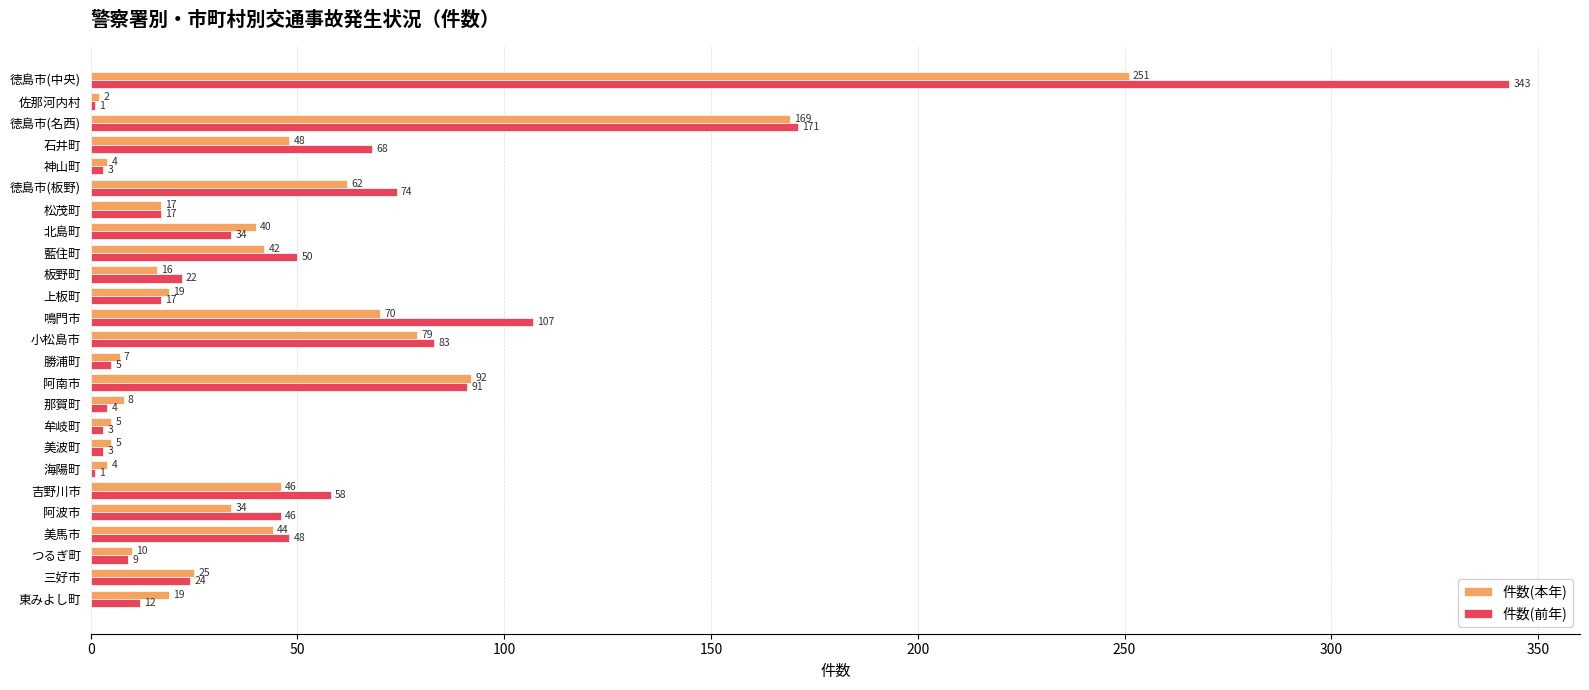

Which series changed the most between 板野町 and 美波町?

件数(前年)